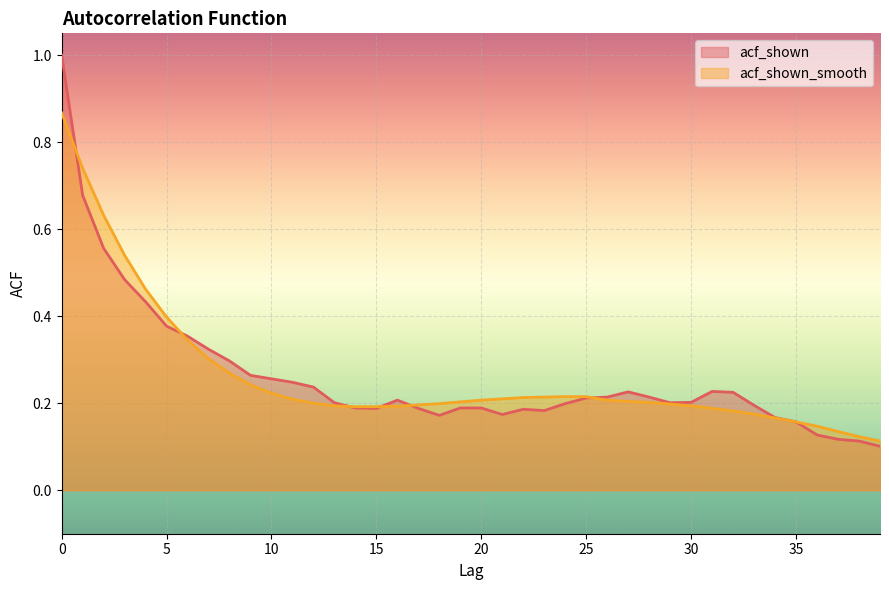

True or false: acf_shown has more than 1 points higher than both neighbors.

True